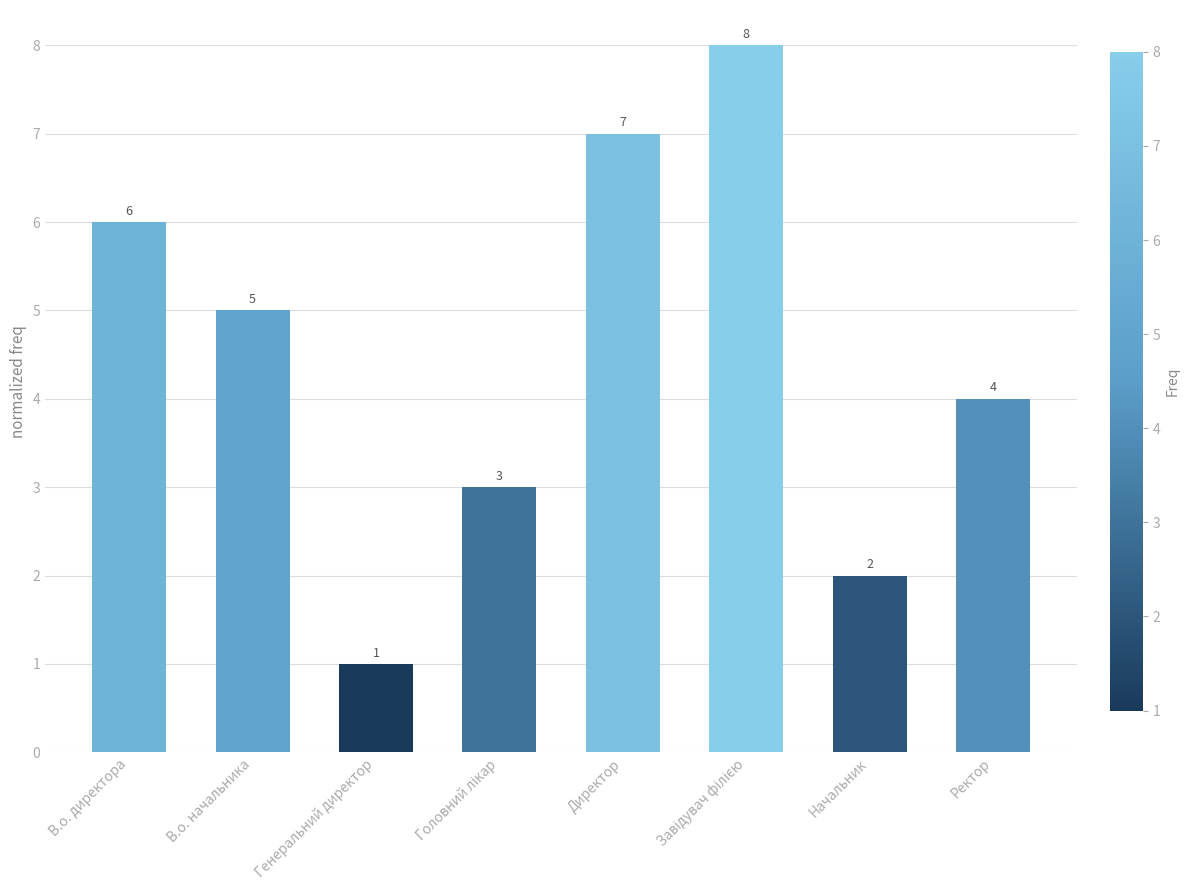

Reading left to right, list all the values displayed in this chart.

6	5	1	3	7	8	2	4